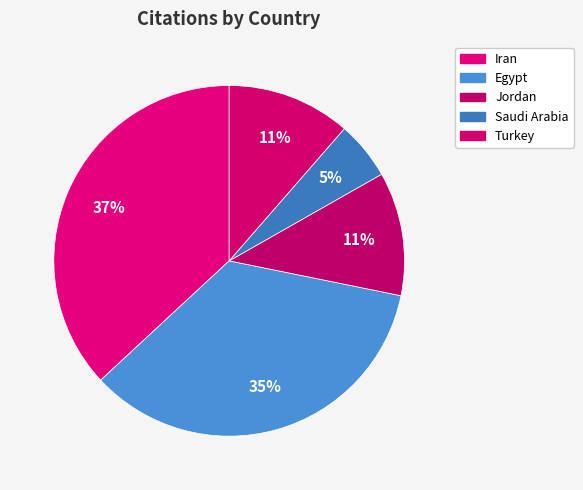

To the nearest percent, what is the difference between the Egypt and Jordan slice percentages?

23%